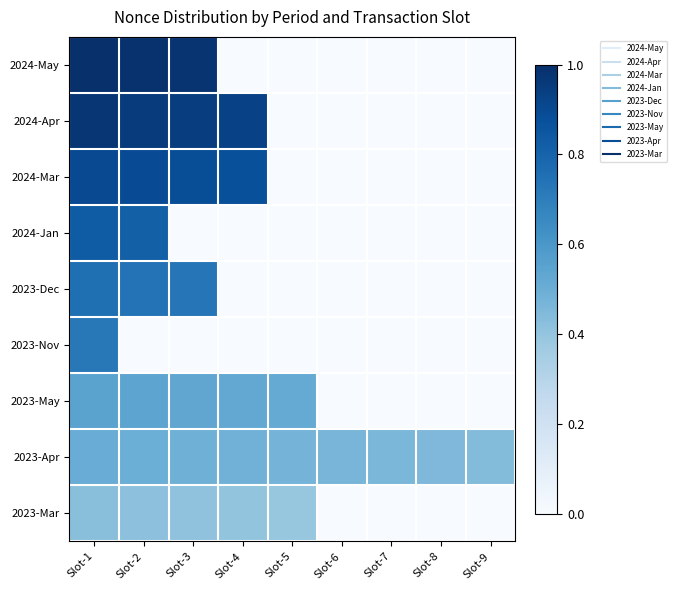

Which series has the widest spread of values?

2024-May